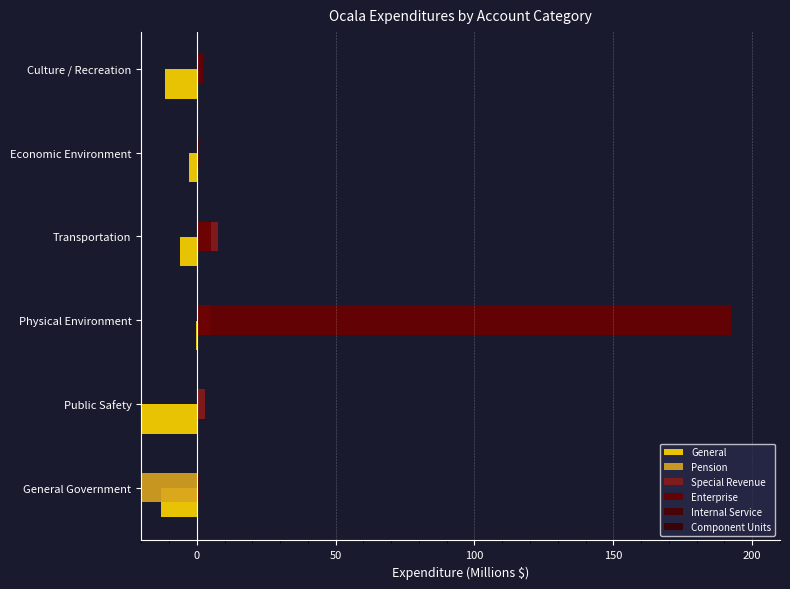

What is the difference between the highest and lowest values at Culture / Recreation?

13.7